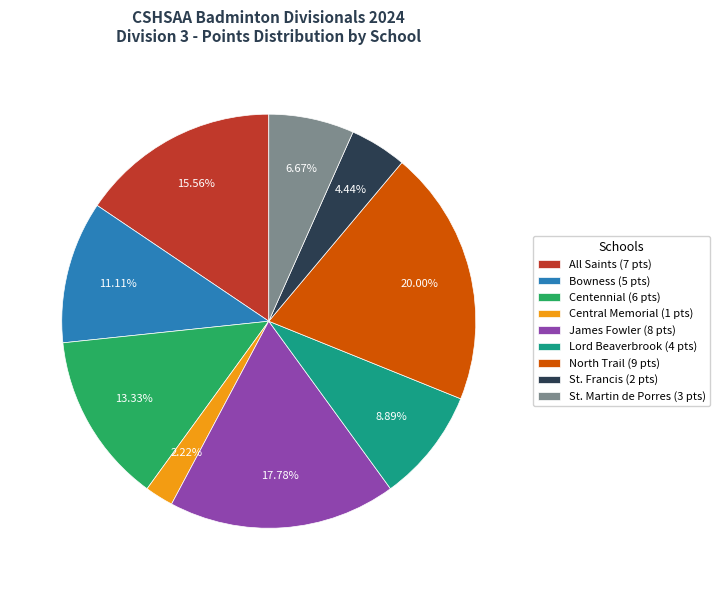

Which category has the smallest portion of the pie?

Central Memorial